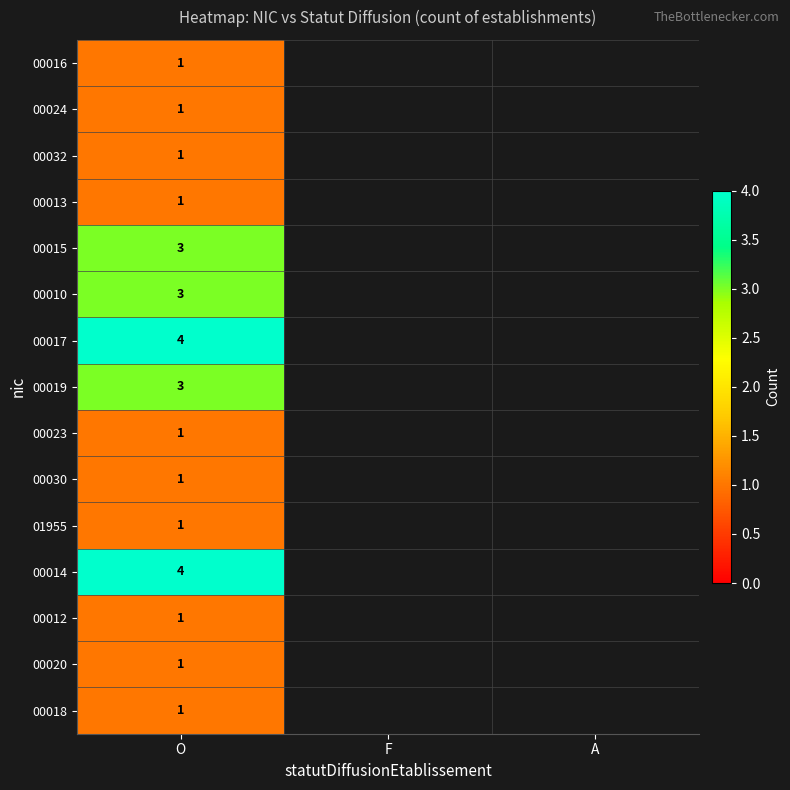

Is it true that 00020 equals 1 at O?

True